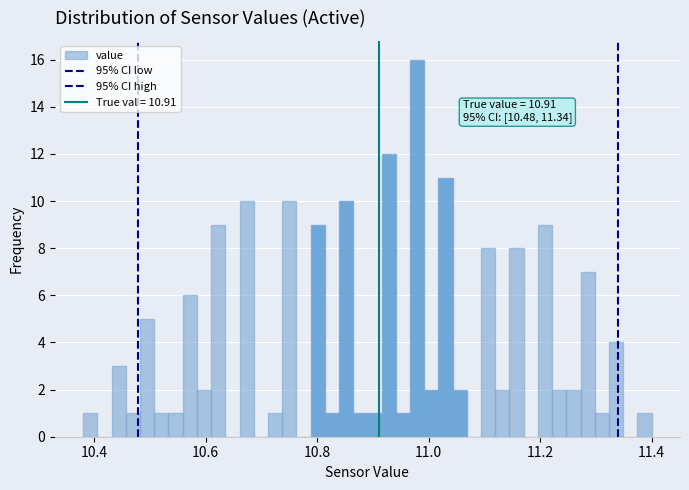

Around what value on the x-axis is the tallest bar? Give the approximate position of its centre, as read against the axis.

10.98